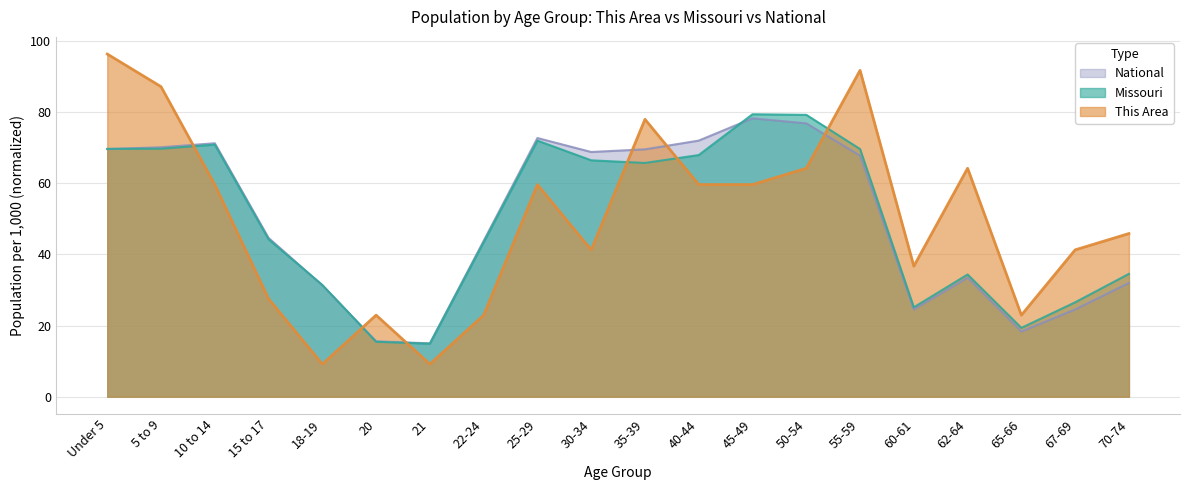

Which series has the largest total across all categories?

This Area